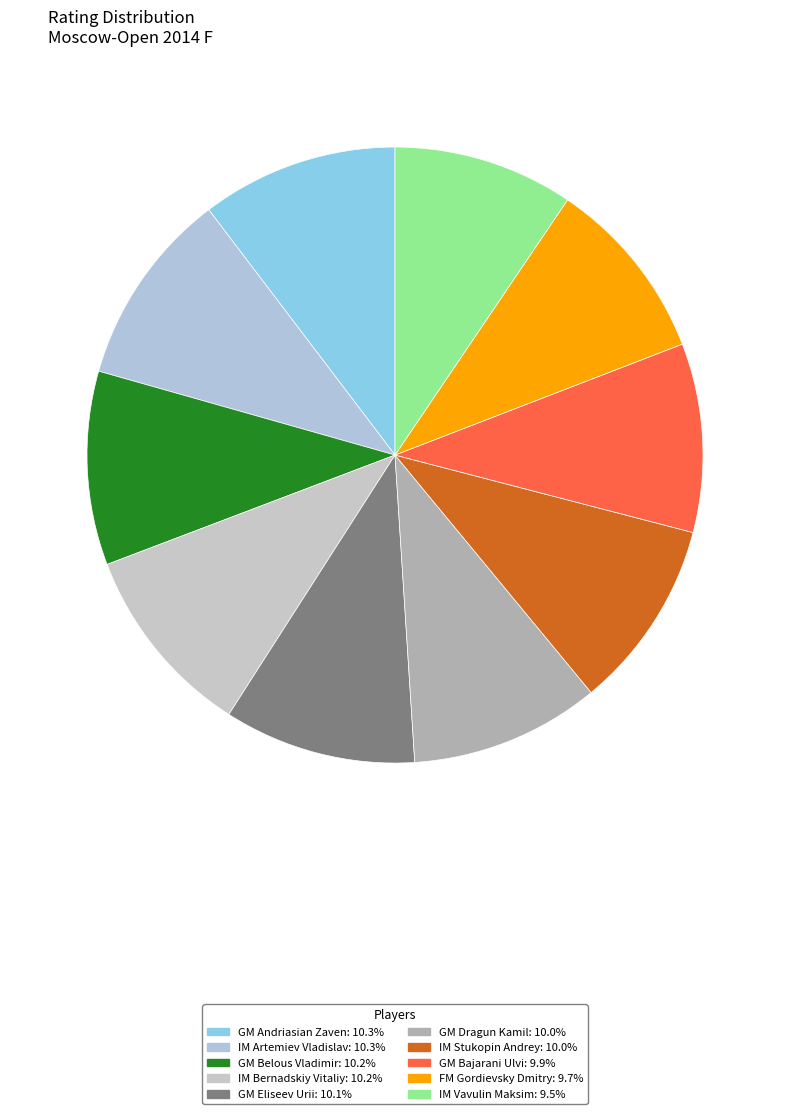

Is there a majority slice in this chart?

No